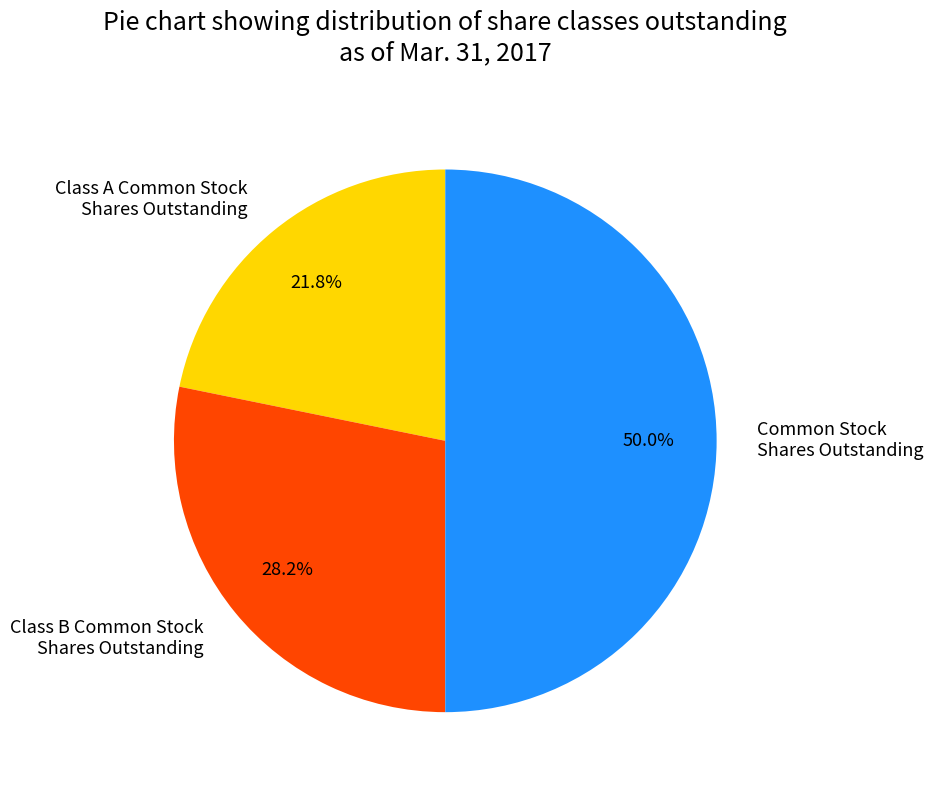

What is the smallest slice in the pie chart?

Class A Common Stock Shares Outstanding